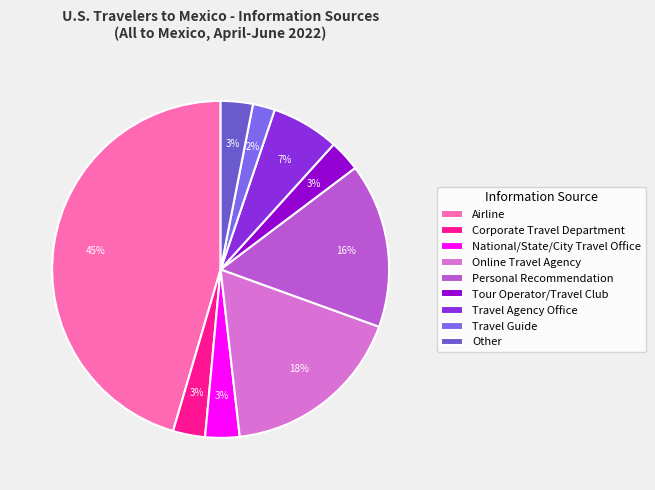

How many segments does this pie chart have?

9